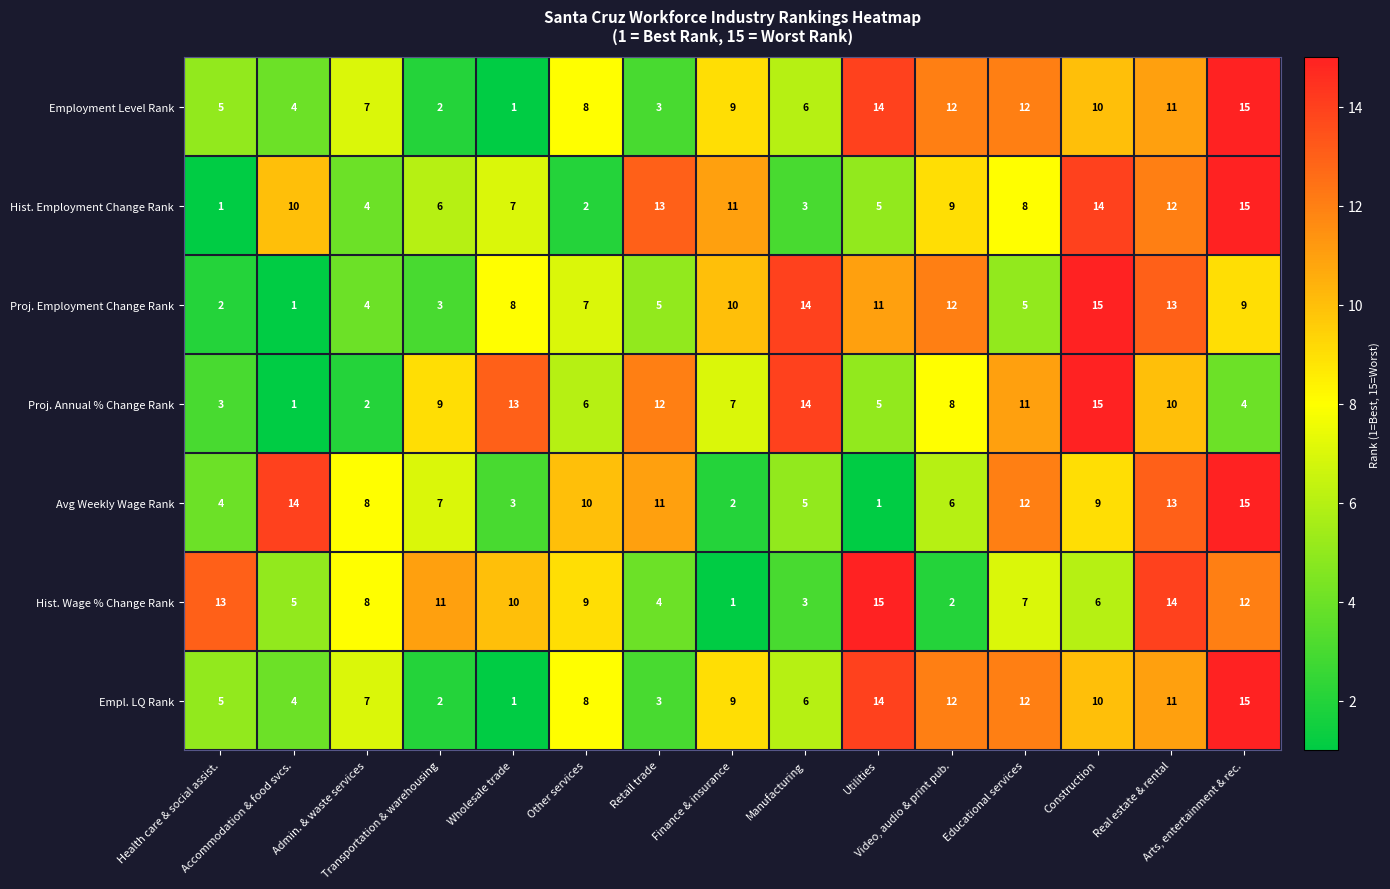

At which category is the sum across all series the highest?

Arts, entertainment & rec.